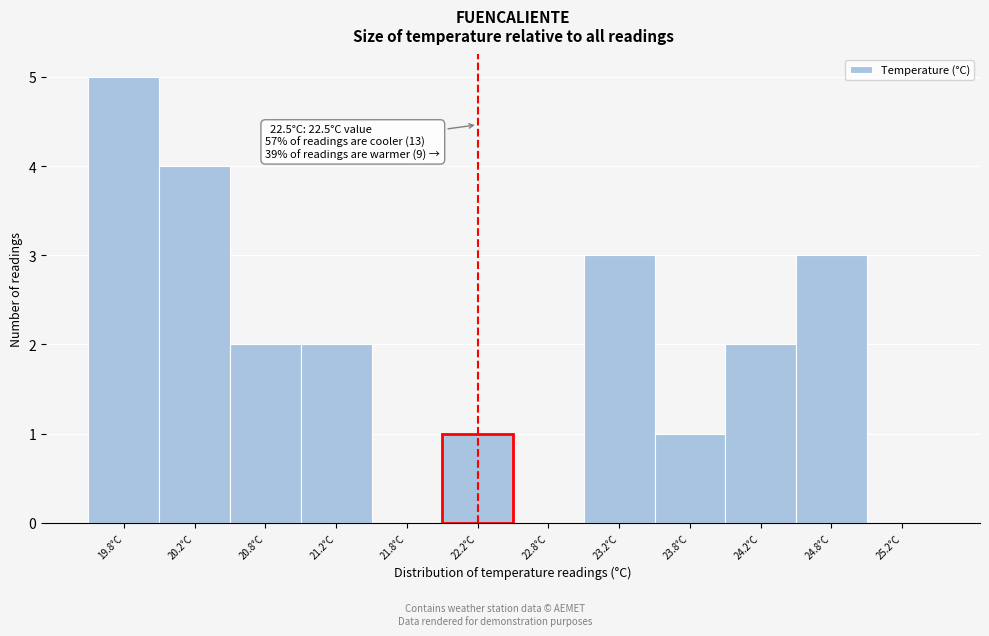

Reading left to right, list all the values displayed in this chart.

19.8°C=5	20.2°C=4	20.8°C=2	21.2°C=2	21.8°C=0	22.2°C=1	22.8°C=0	23.2°C=3	23.8°C=1	24.2°C=2	24.8°C=3	25.2°C=0